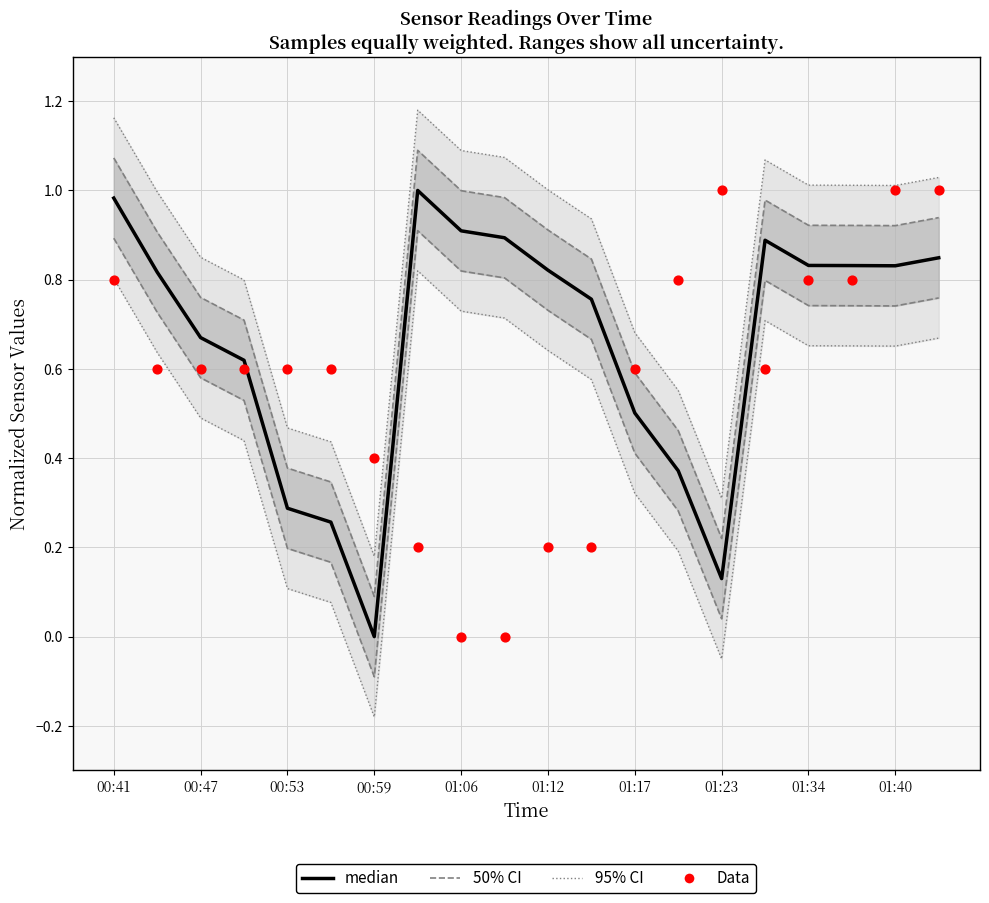

At which category is the sum across all series the highest?

00:41